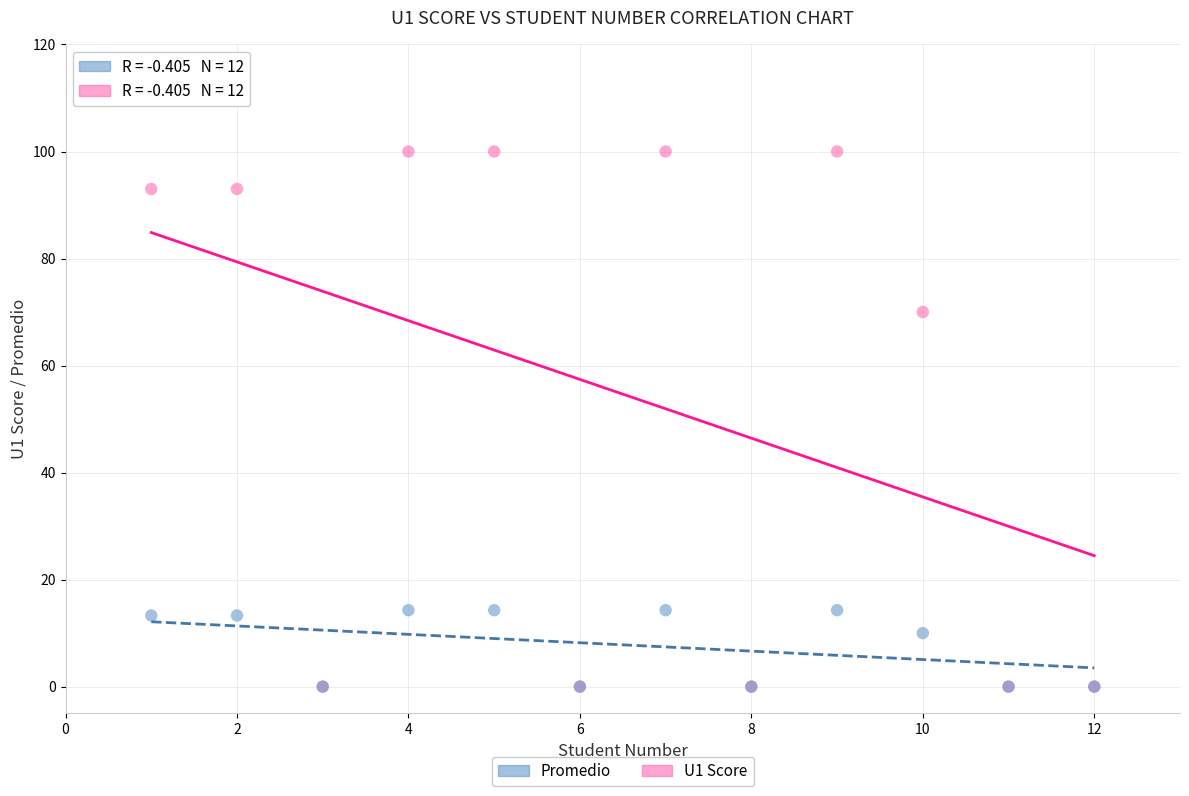

Across all series, what Y value is closest to 50?

70.0